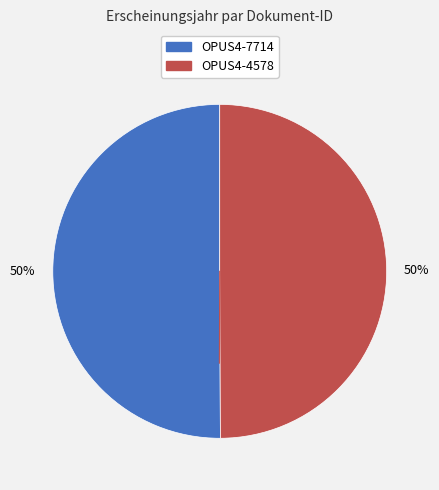

Do OPUS4-4578 and OPUS4-7714 together represent more than half of the pie?

Yes